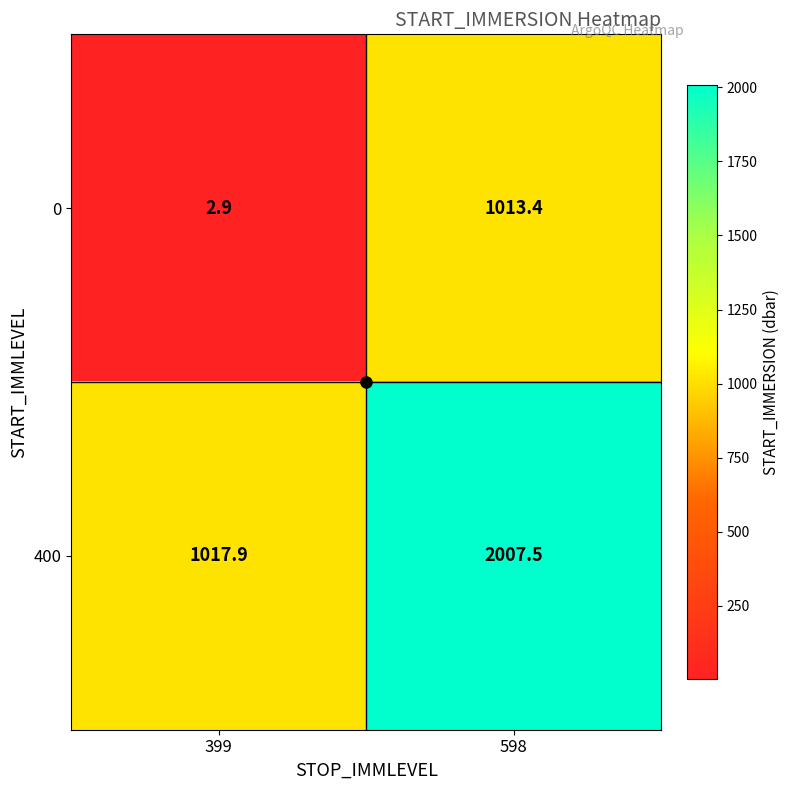

At which category is the sum across all series the highest?

598